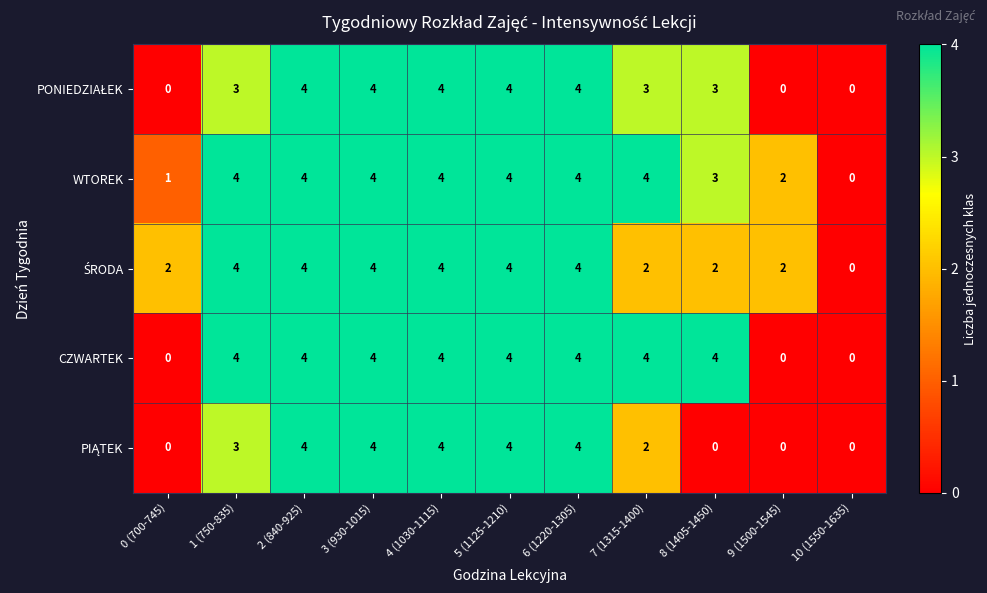

Which series has the largest total across all categories?

WTOREK